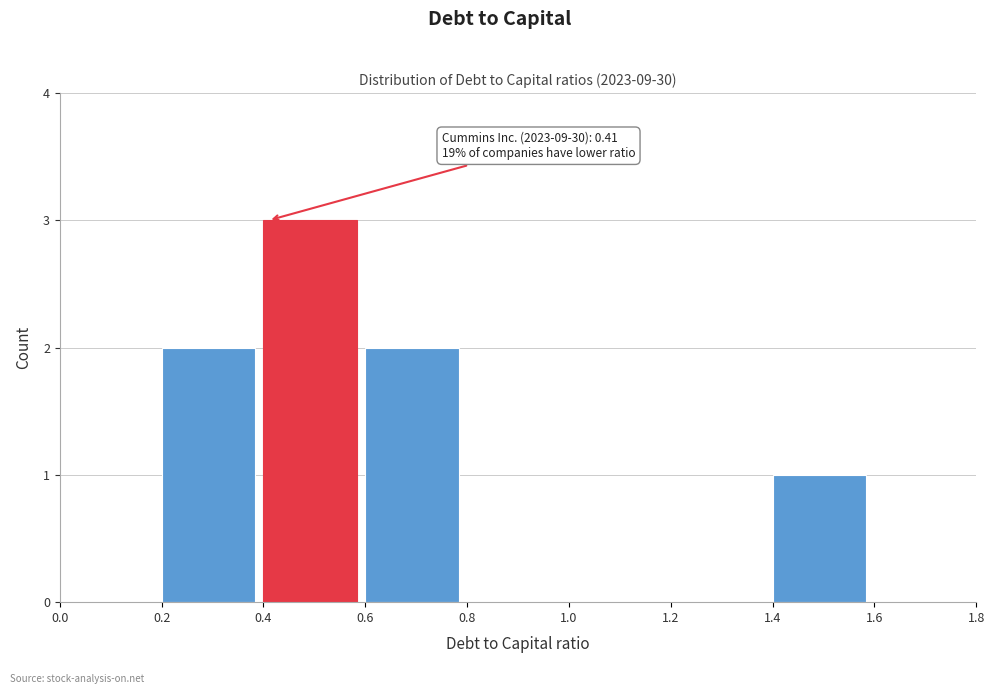

Which range on the x-axis has the tallest bar?

0.4 to 0.6